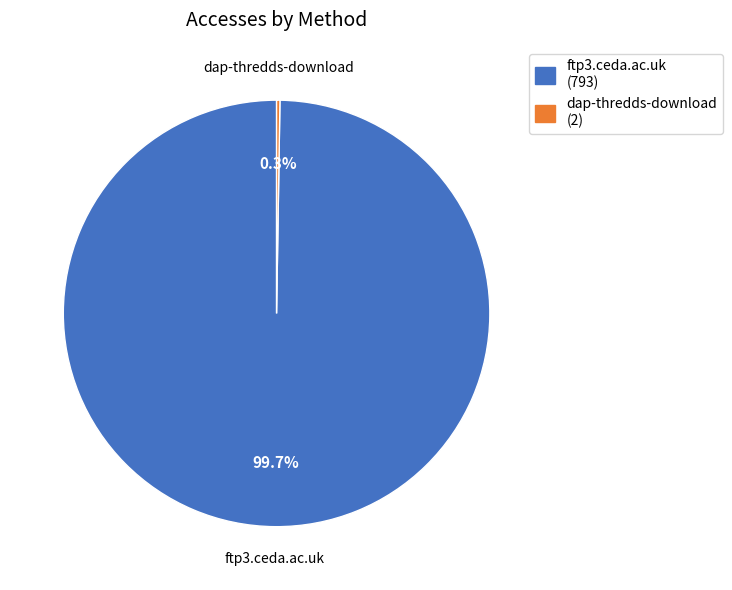

Which slice is the largest?

ftp3.ceda.ac.uk